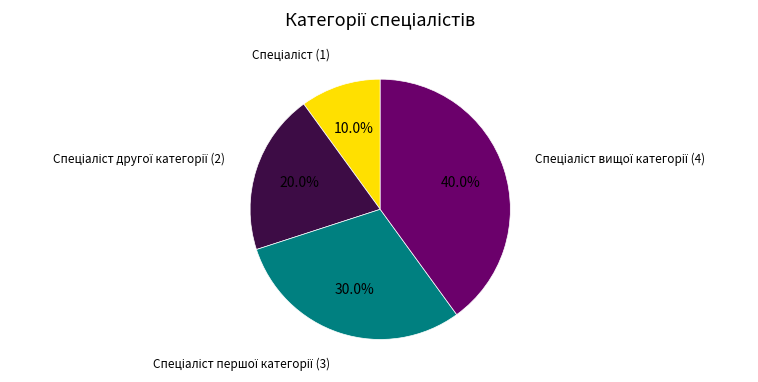

Is there any slice that represents more than half of the pie?

No